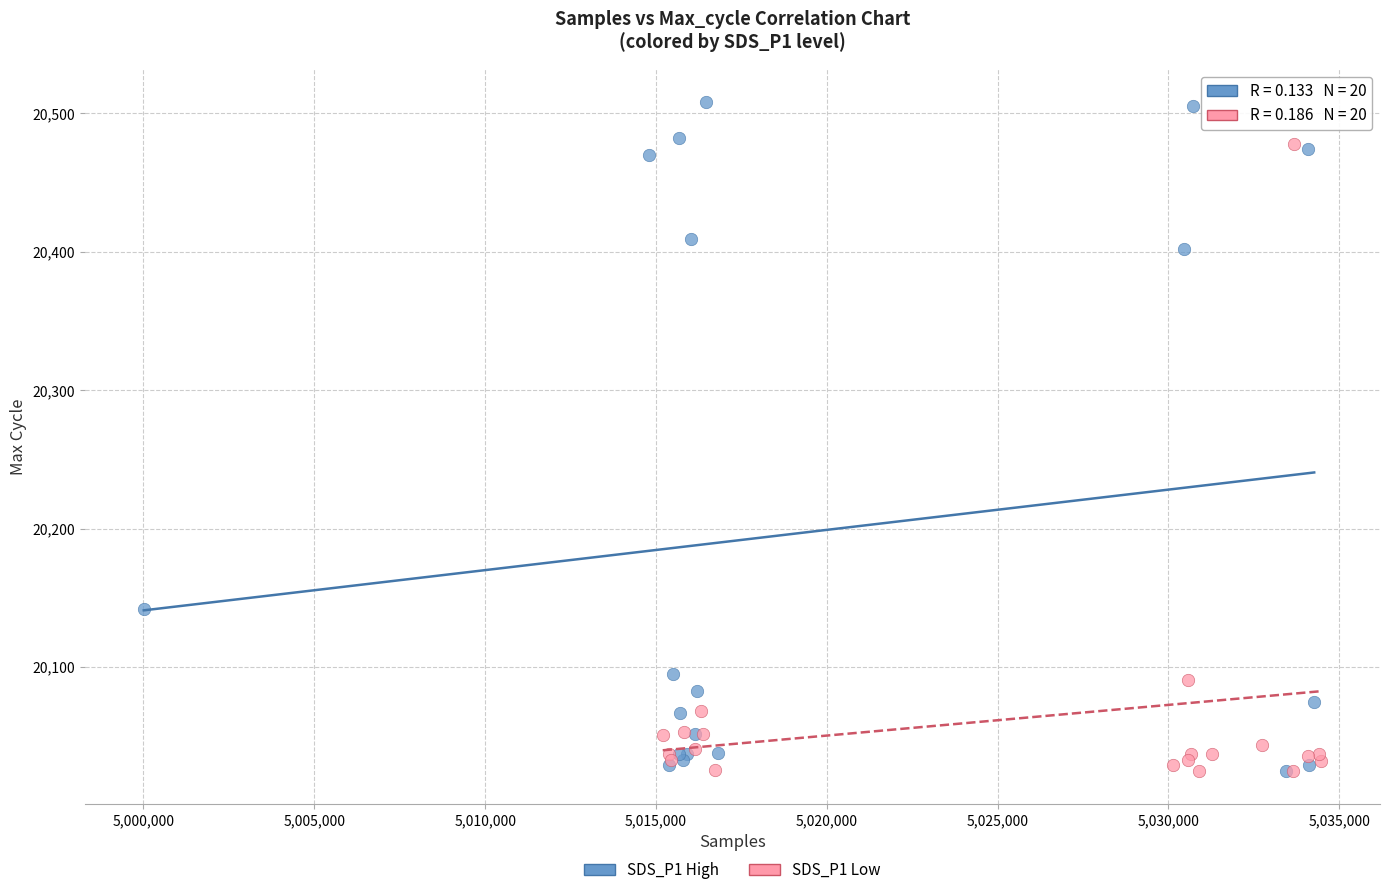

Which series has the largest Y range (max minus min)?

SDS_P1 High